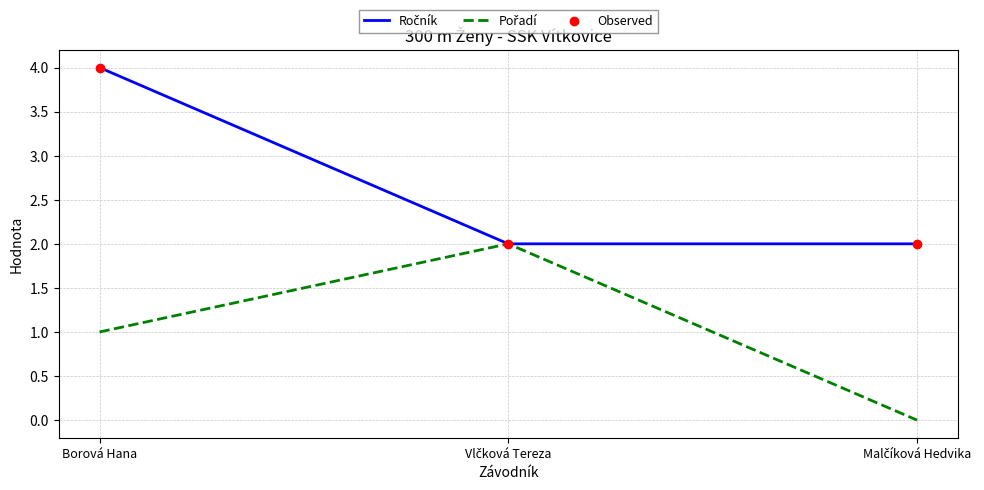

At which category is the sum across all series the highest?

Borová Hana